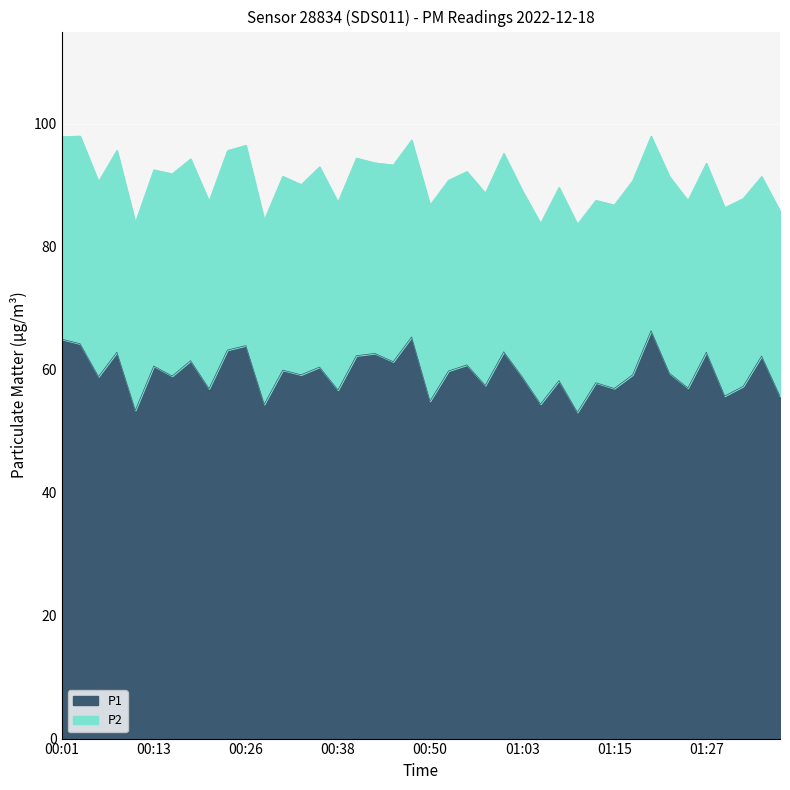

What is the difference between the values at 01:00 and 01:03?

4.1